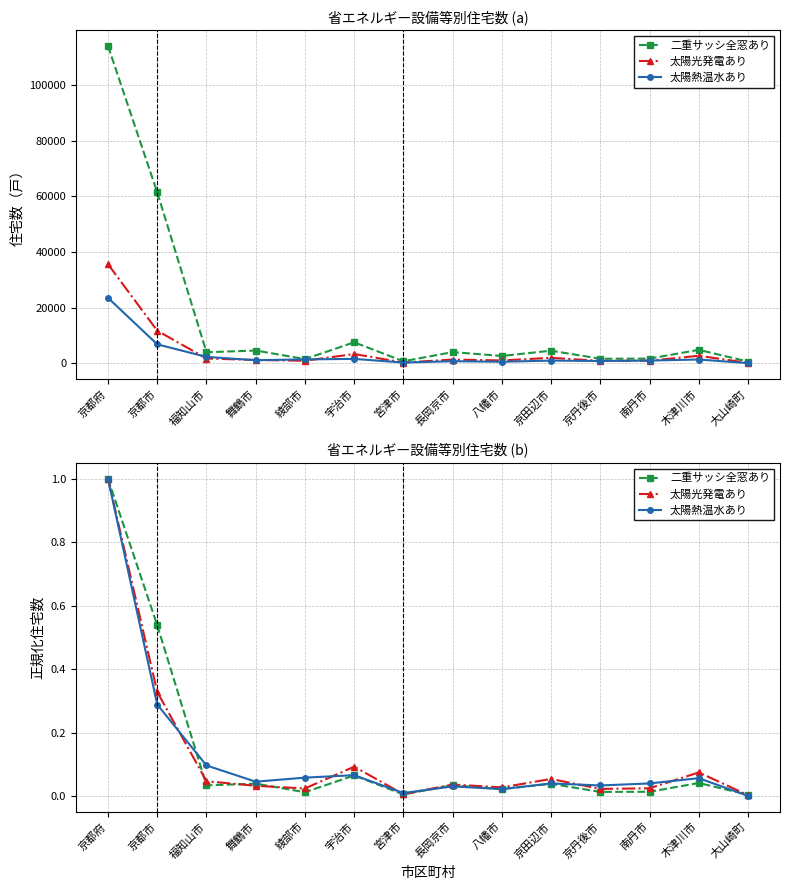

Between 舞鶴市 and 宇治市, which series saw the biggest shift?

太陽光発電あり